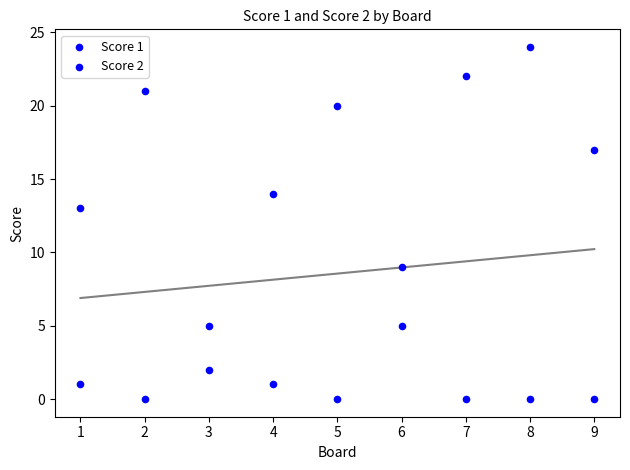

How many points are shown in the scatter plot?

18